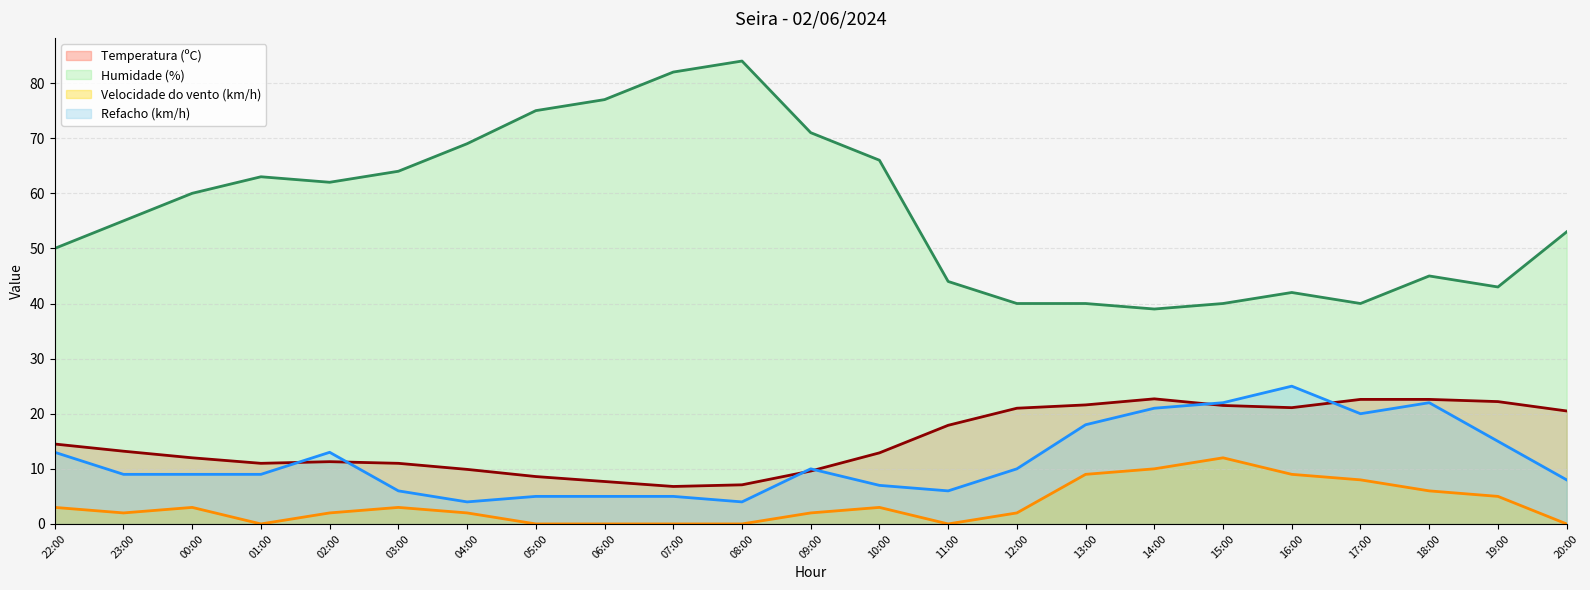

What position from the right is 15:00?

6